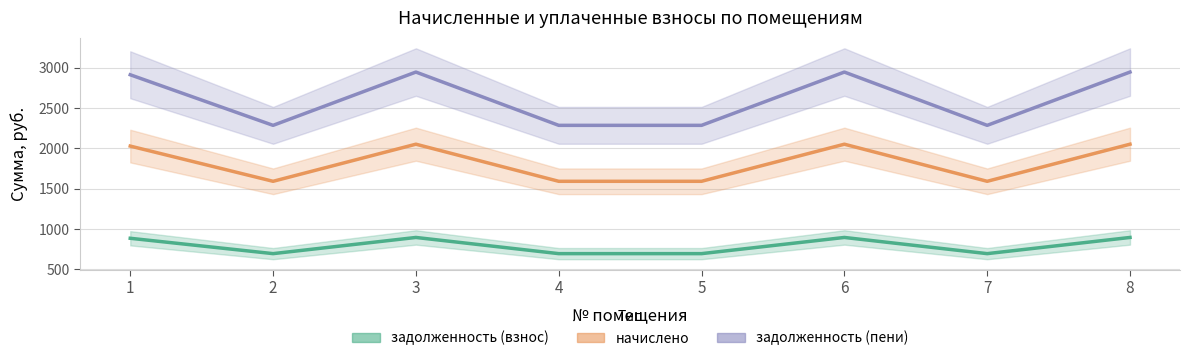

Reading left to right, transcribe all the data shown in this chart.

задолженность (взнос): 1=884.5	2=694.0	3=894.7	4=694.0	5=694.0	6=894.7	7=694.0	8=894.7
начислено: 1=2028.0	2=1591.2	3=2051.4	4=1591.2	5=1591.2	6=2051.4	7=1591.2	8=2051.4
задолженность (пени): 1=2912.5	2=2285.2	3=2946.1	4=2285.2	5=2285.2	6=2946.1	7=2285.2	8=2946.1